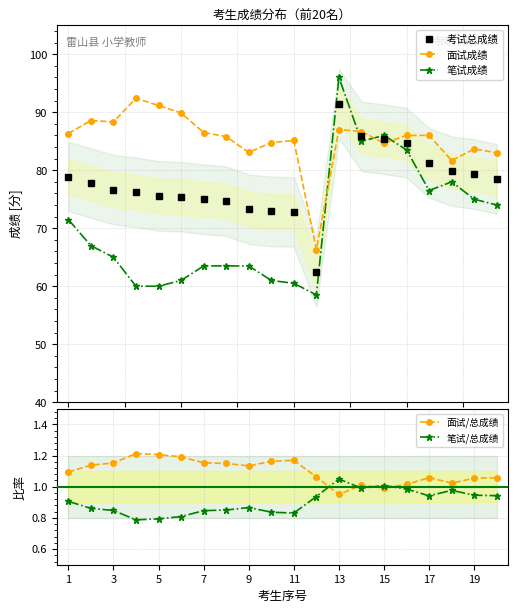

Is it true that 面试/总成绩 equals 1.9 at 1?

False